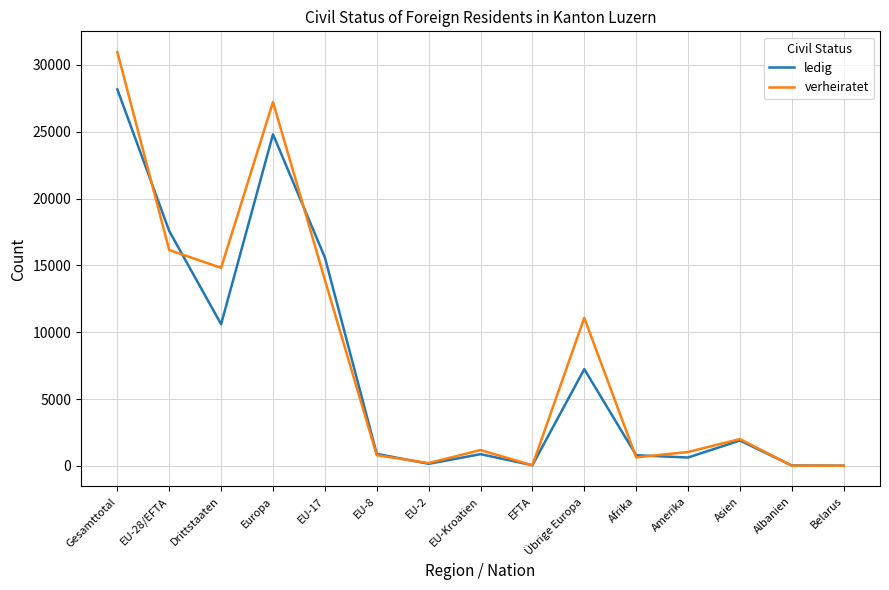

At Amerika, list the series in order from largest to smallest.

verheiratet, ledig